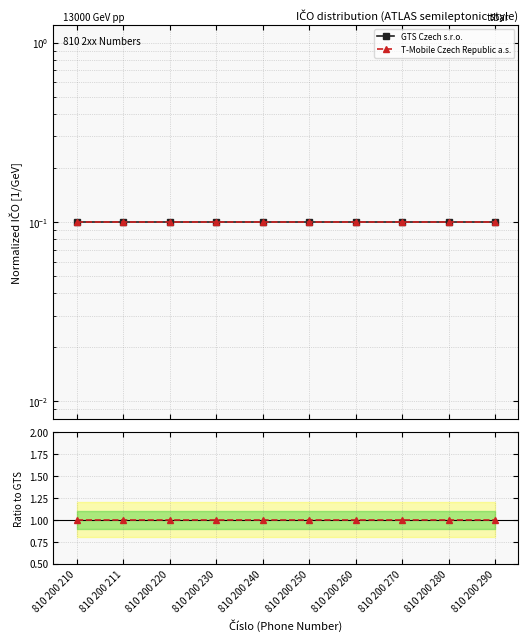

What is the greatest value displayed?

1.0